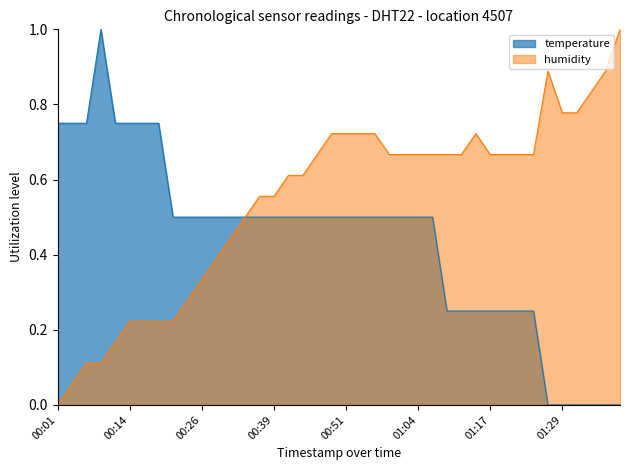

Does the chart have visible grid lines?

No